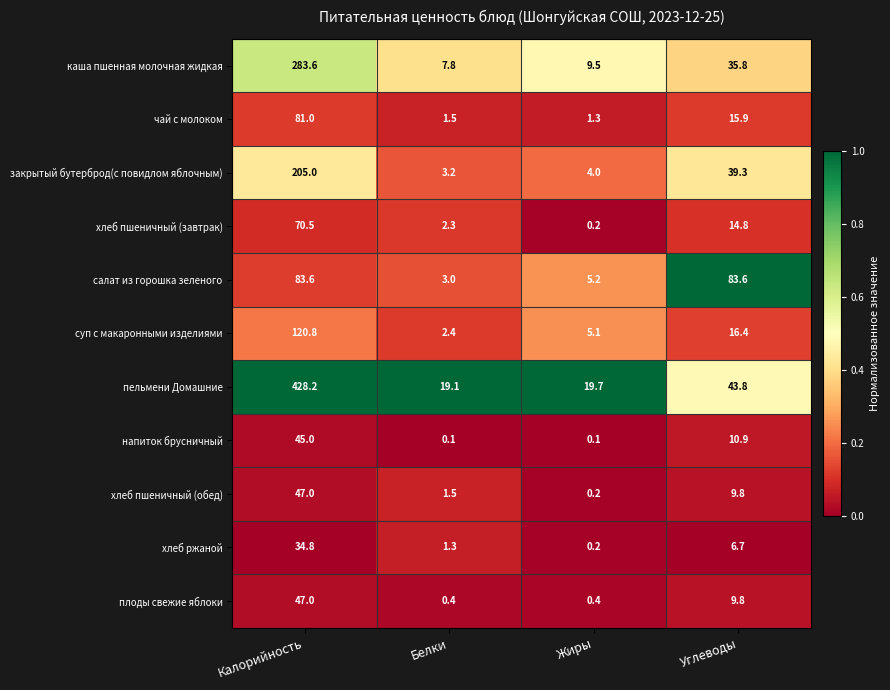

What is the maximum value shown in the chart?

428.2